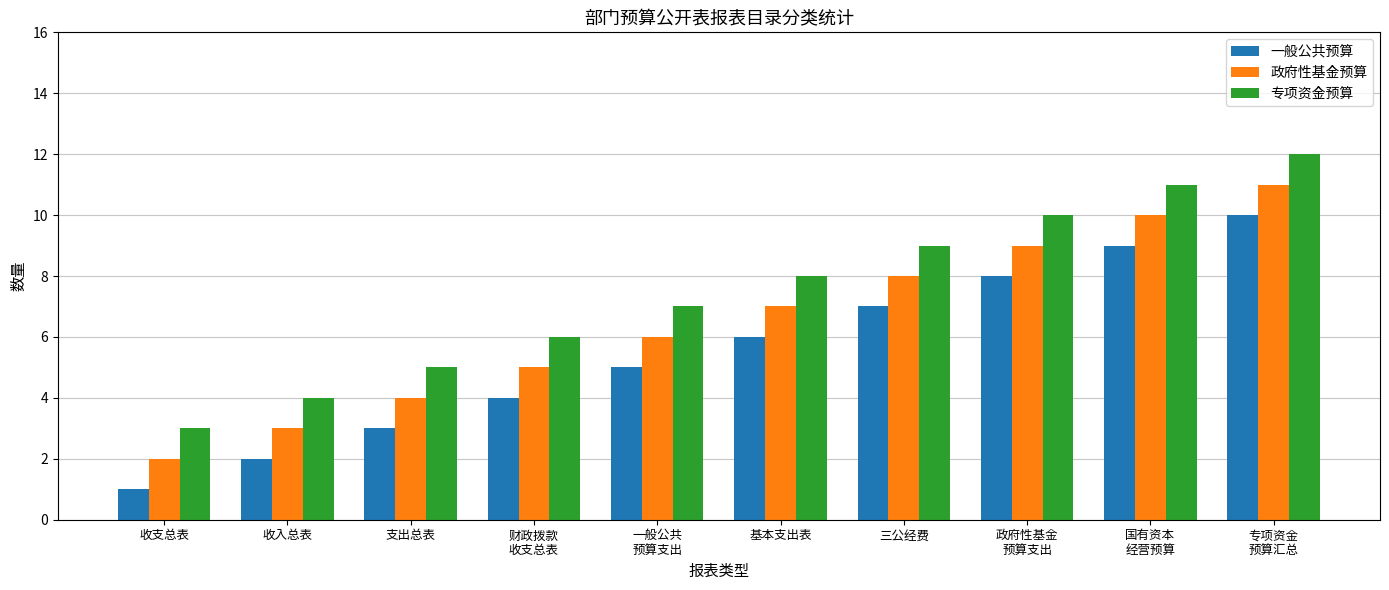

Reading left to right, what are all the values shown in this chart?

一般公共预算: 收支总表=1	收入总表=2	支出总表=3	财政拨款
收支总表=4	一般公共
预算支出=5	基本支出表=6	三公经费=7	政府性基金
预算支出=8	国有资本
经营预算=9	专项资金
预算汇总=10
政府性基金预算: 收支总表=2	收入总表=3	支出总表=4	财政拨款
收支总表=5	一般公共
预算支出=6	基本支出表=7	三公经费=8	政府性基金
预算支出=9	国有资本
经营预算=10	专项资金
预算汇总=11
专项资金预算: 收支总表=3	收入总表=4	支出总表=5	财政拨款
收支总表=6	一般公共
预算支出=7	基本支出表=8	三公经费=9	政府性基金
预算支出=10	国有资本
经营预算=11	专项资金
预算汇总=12